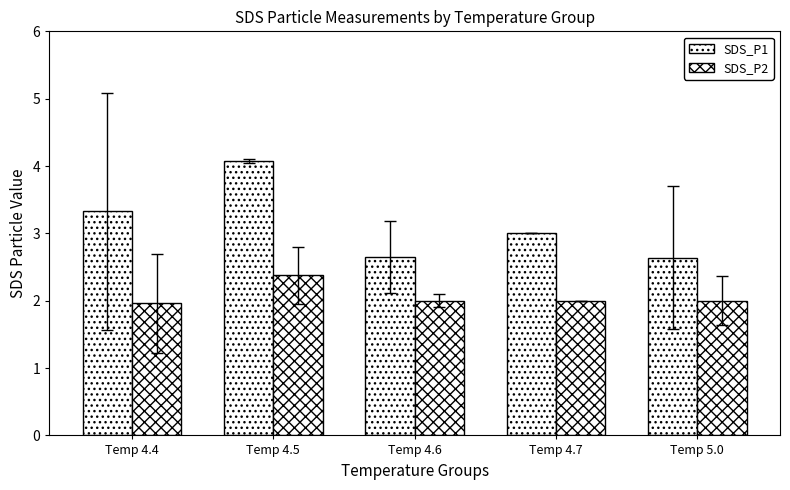

List the series in order of their peak value, lowest first.

SDS_P2, SDS_P1